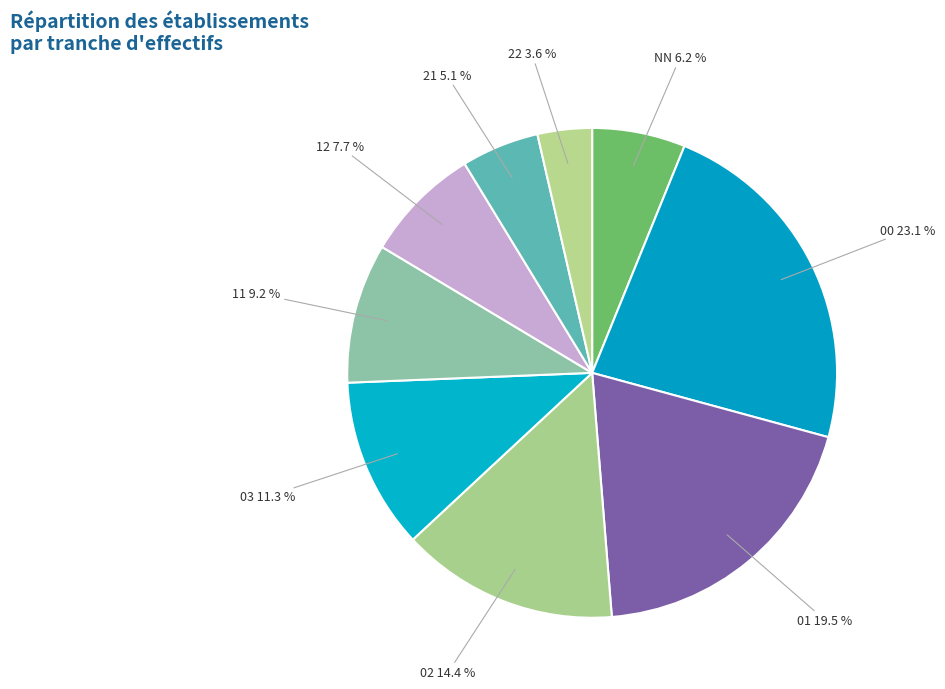

To the nearest percent, what is the average slice percentage?

11%